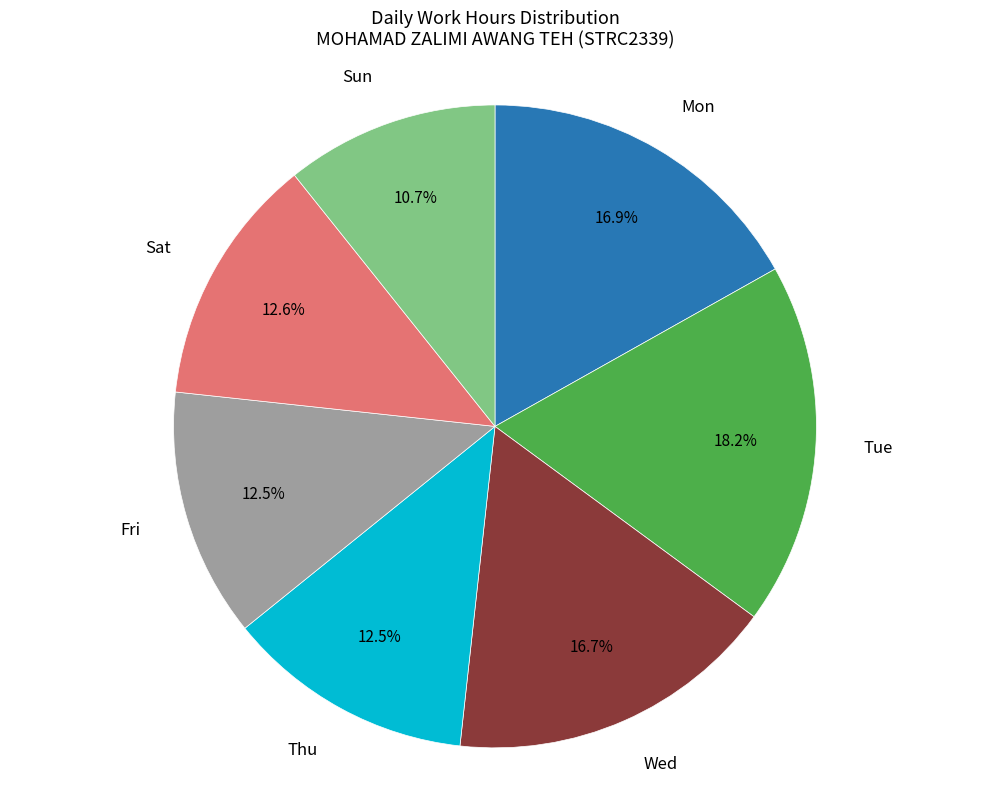

Does Wed represent more than half of the total?

No